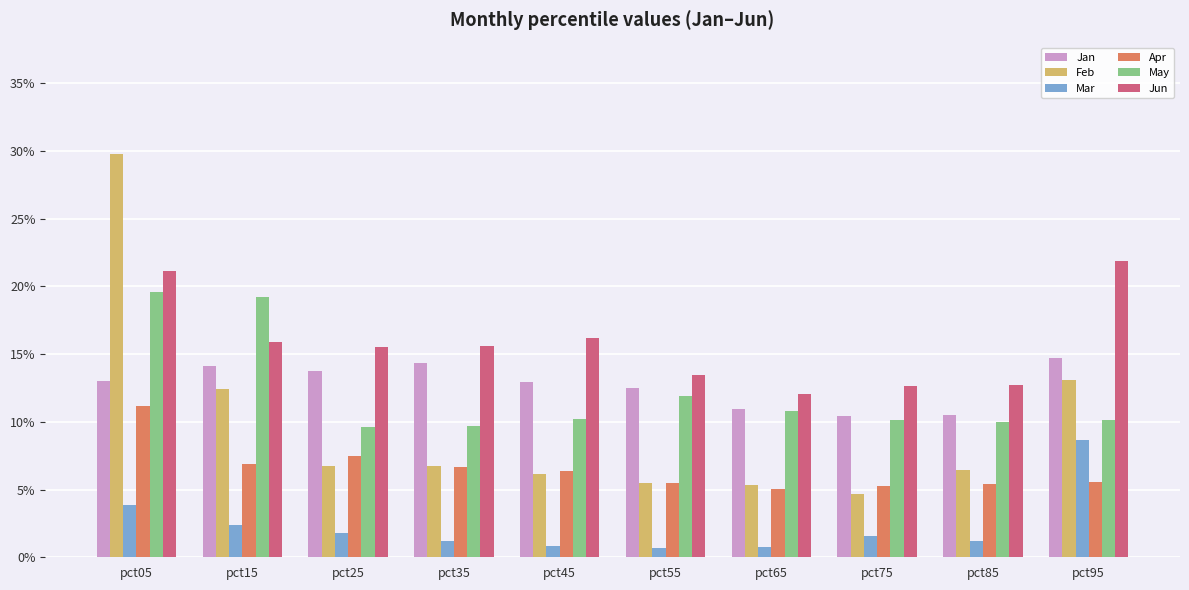

Which category has the highest value in the Apr series?

pct05